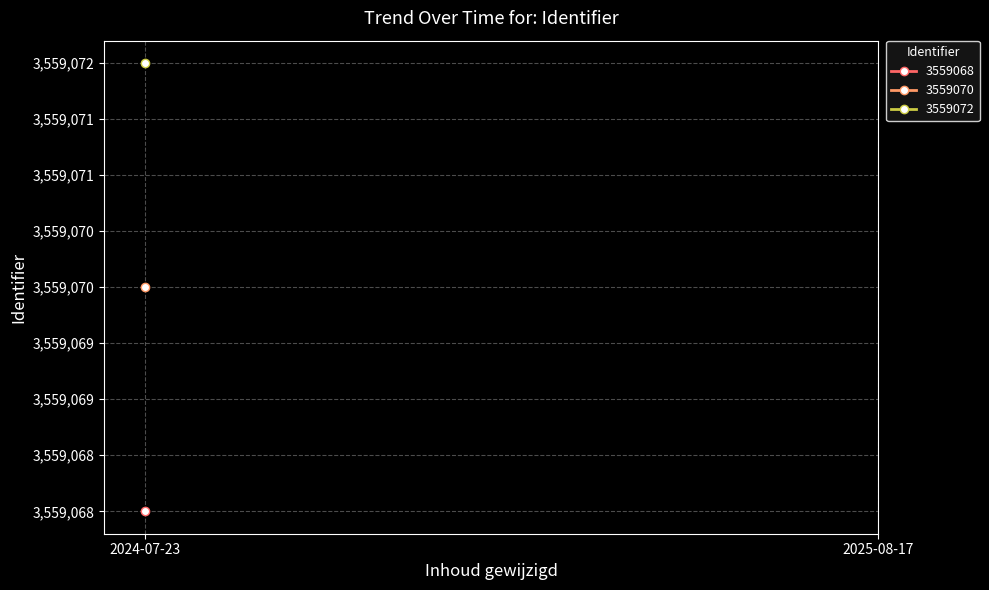

Reading left to right, list all the values displayed in this chart.

3559068	3559070	3559072